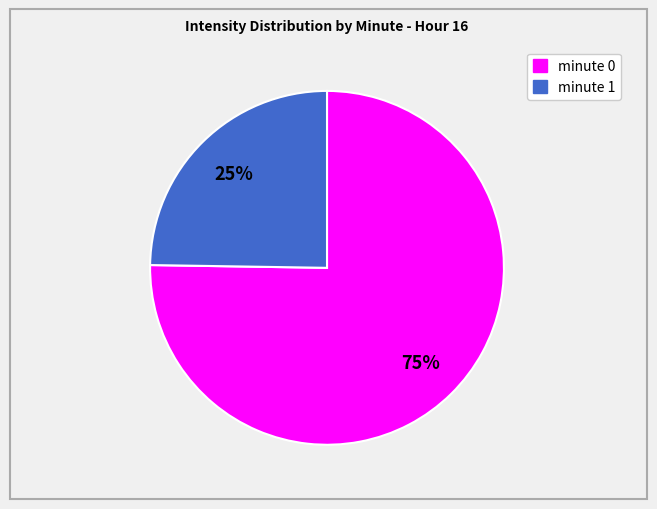

To the nearest percent, what portion does minute 1 represent?

25%